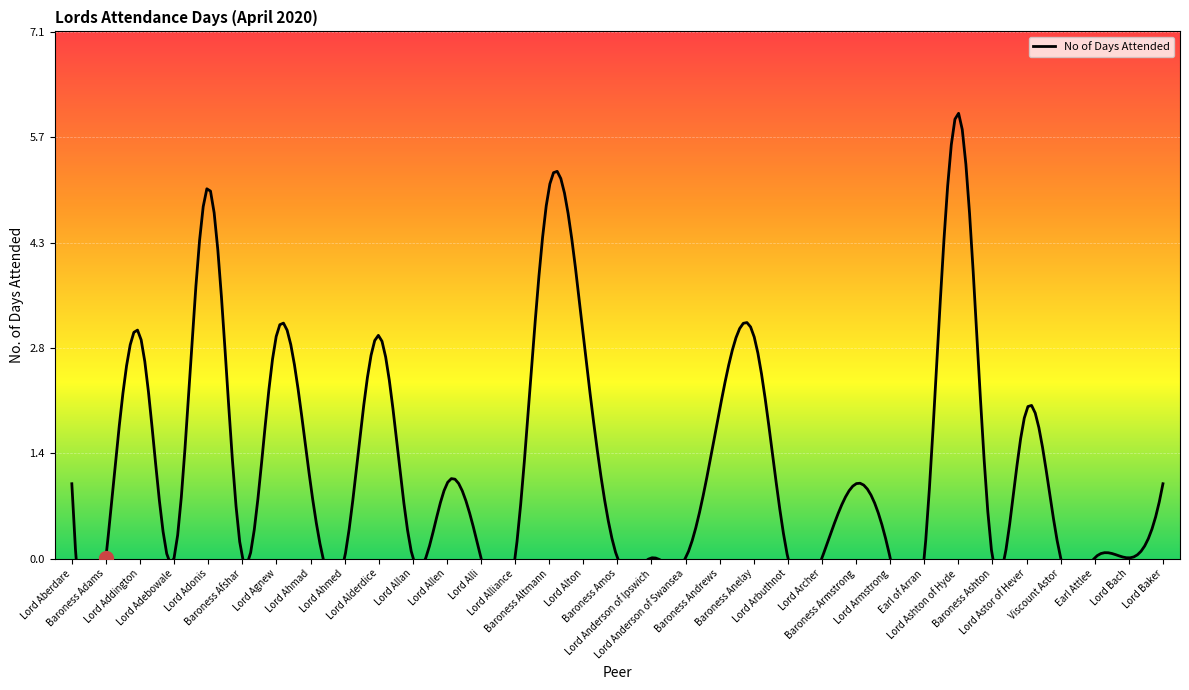

Reading left to right, transcribe all the data shown in this chart.

Lord Aberdare=1.0	Baroness Adams=0.0	Lord Addington=3.0	Lord Adebowale=0.0	Lord Adonis=5.0	Baroness Afshar=0.0	Lord Agnew=3.0	Lord Ahmad=1.0	Lord Ahmed=0.0	Lord Alderdice=3.0	Lord Allan=0.0	Lord Allen=1.0	Lord Alli=0.0	Lord Alliance=0.0	Baroness Altmann=5.0	Lord Alton=3.0	Baroness Amos=0.0	Lord Anderson of Ipswich=0.0	Lord Anderson of Swansea=0.0	Baroness Andrews=2.0	Baroness Anelay=3.0	Lord Arbuthnot=0.0	Lord Archer=0.0	Baroness Armstrong=1.0	Lord Armstrong=0.0	Earl of Arran=0.0	Lord Ashton of Hyde=6.0	Baroness Ashton=0.0	Lord Astor of Hever=2.0	Viscount Astor=0.0	Earl Attlee=0.0	Lord Bach=0.0	Lord Baker=1.0